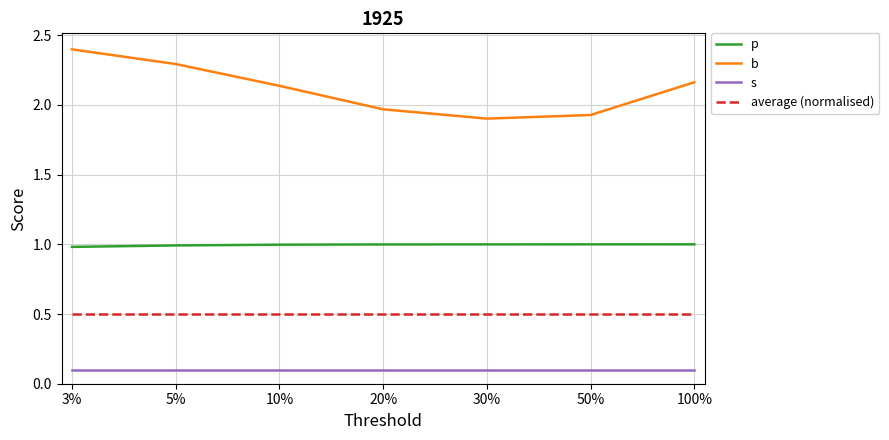

True or false: s and average (normalised) intersect in this chart.

False